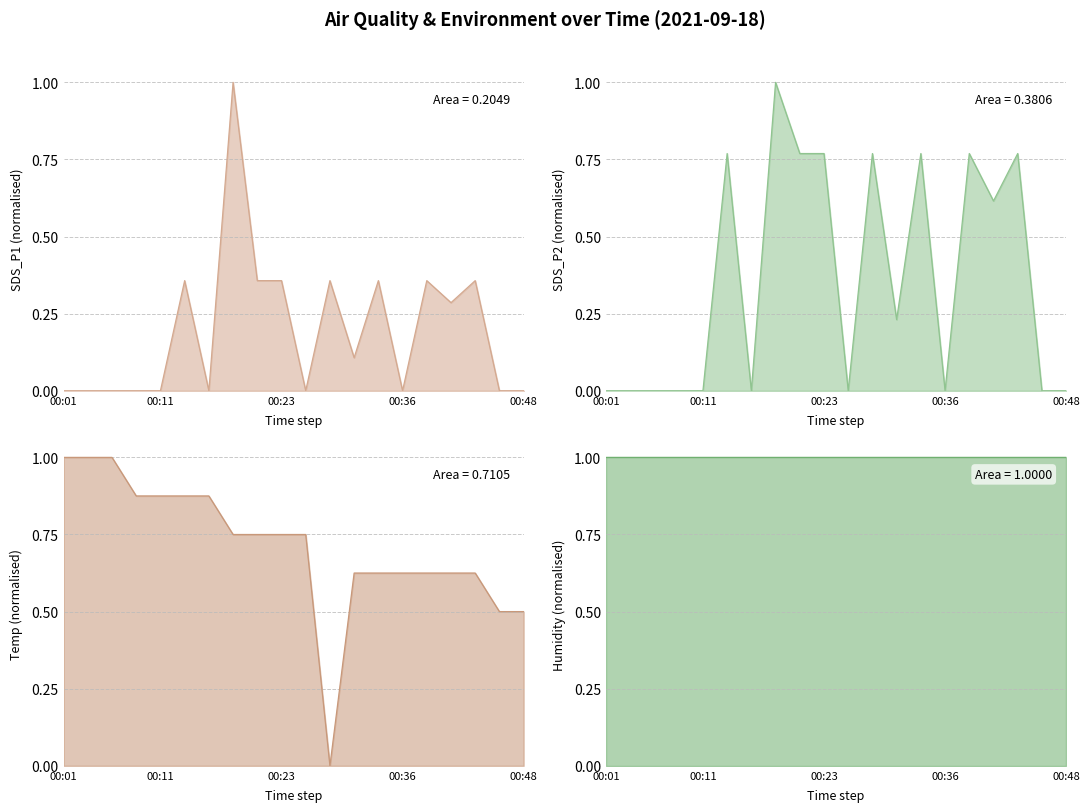

Between 00:21 and 00:23, which is larger?

00:21